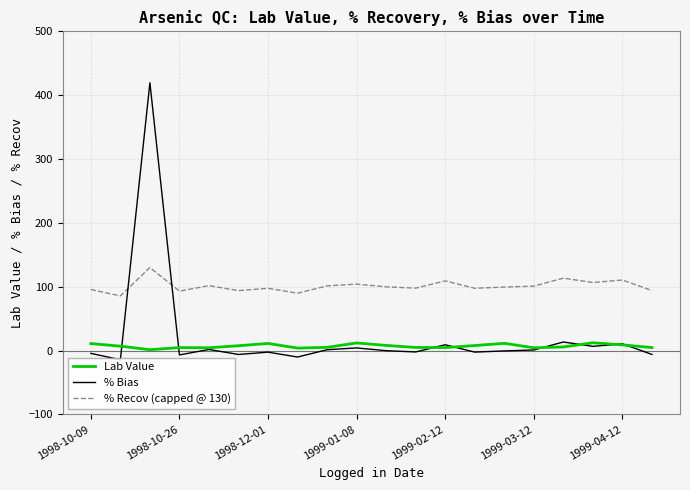

What is the smallest value displayed?

-14.4